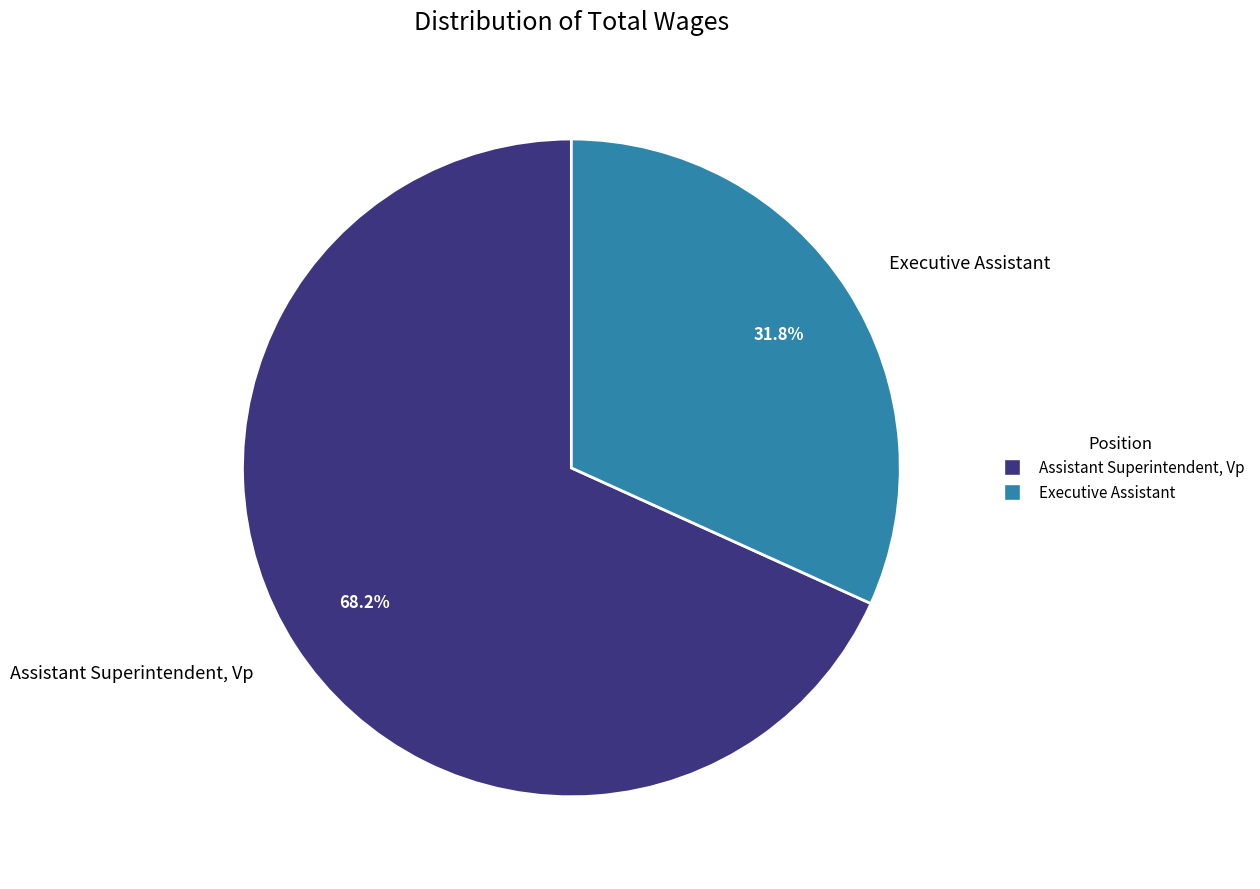

The Executive Assistant slice represents 32% of the pie. True or false?

True